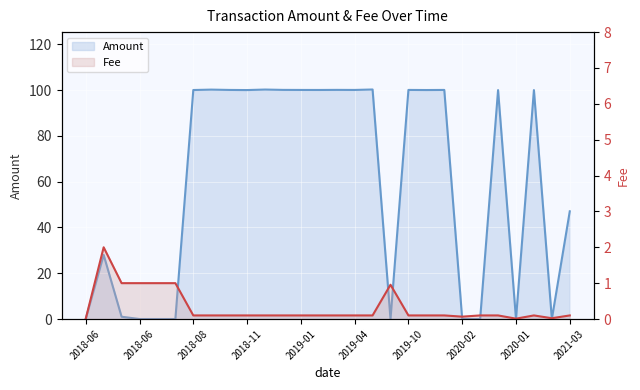

At which category does Amount reach its first local peak?

2018-06-26